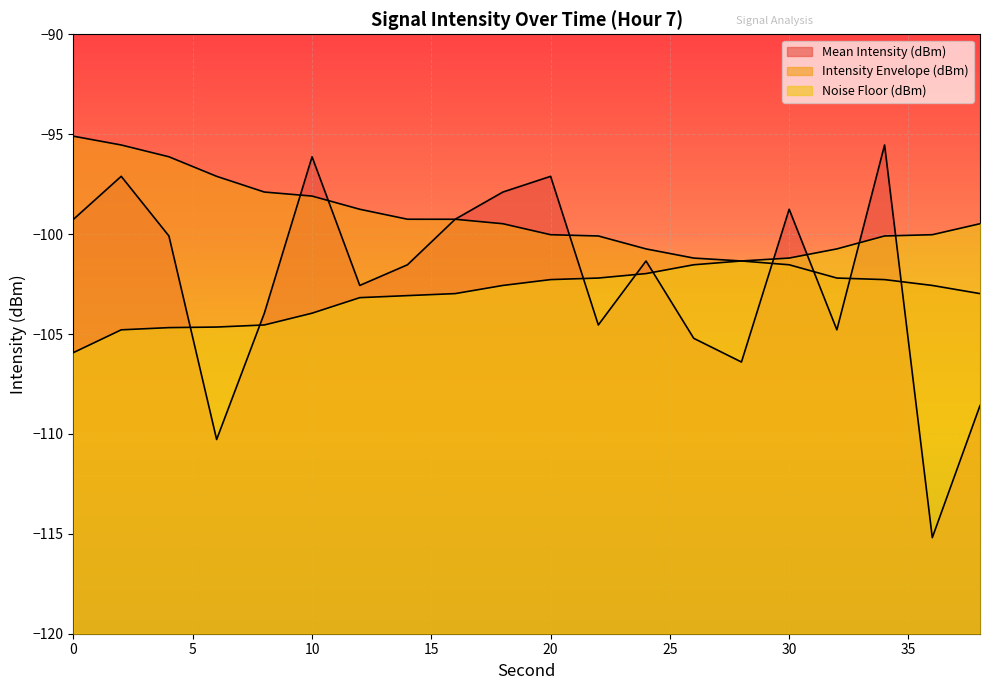

How many lines are shown in the chart?

3